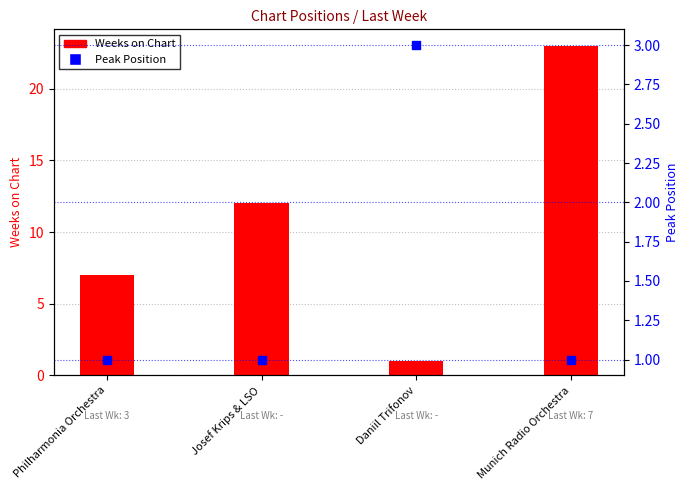

At which category is the sum across all series the highest?

Munich Radio Orchestra